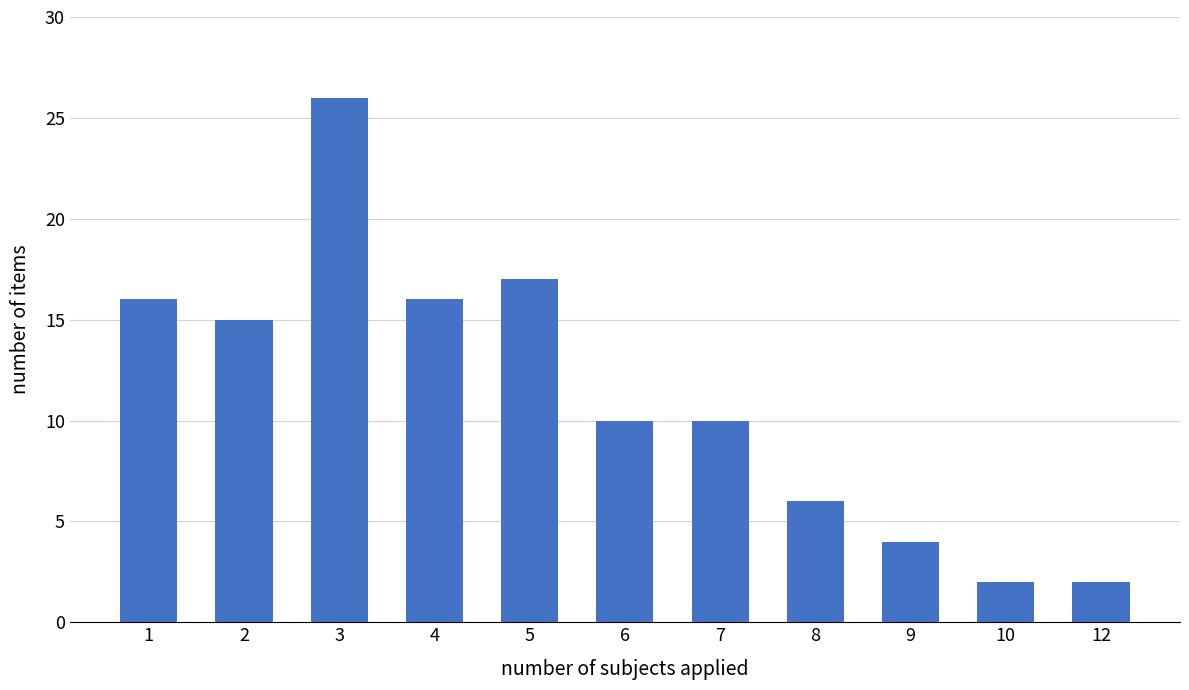

Reading right to left, extract all data points from this chart.

2	2	4	6	10	10	17	16	26	15	16